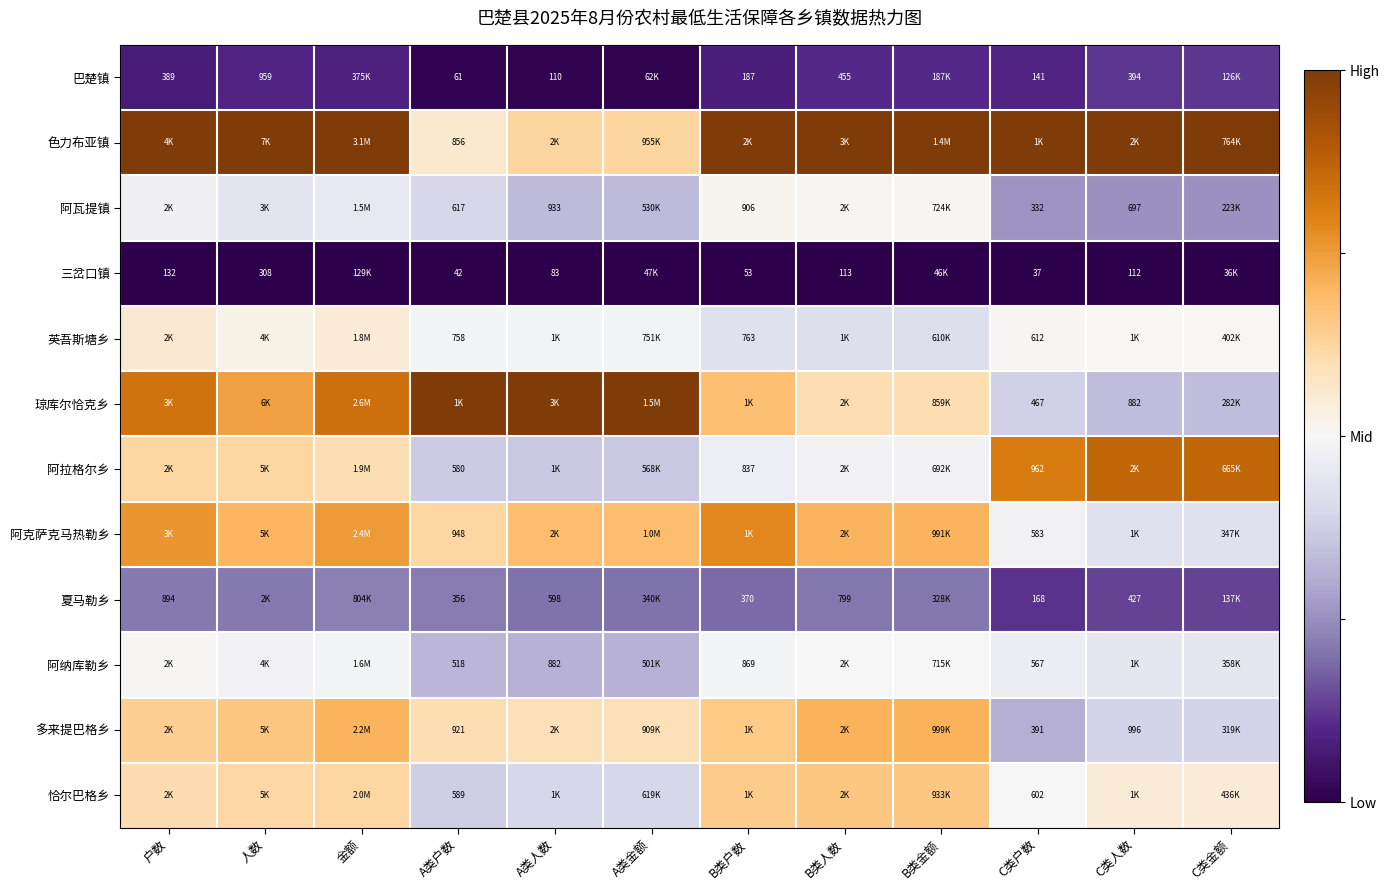

Is the value of 阿瓦提镇 at B类户数 greater than the value of 多来提巴格乡 at A类户数?

No